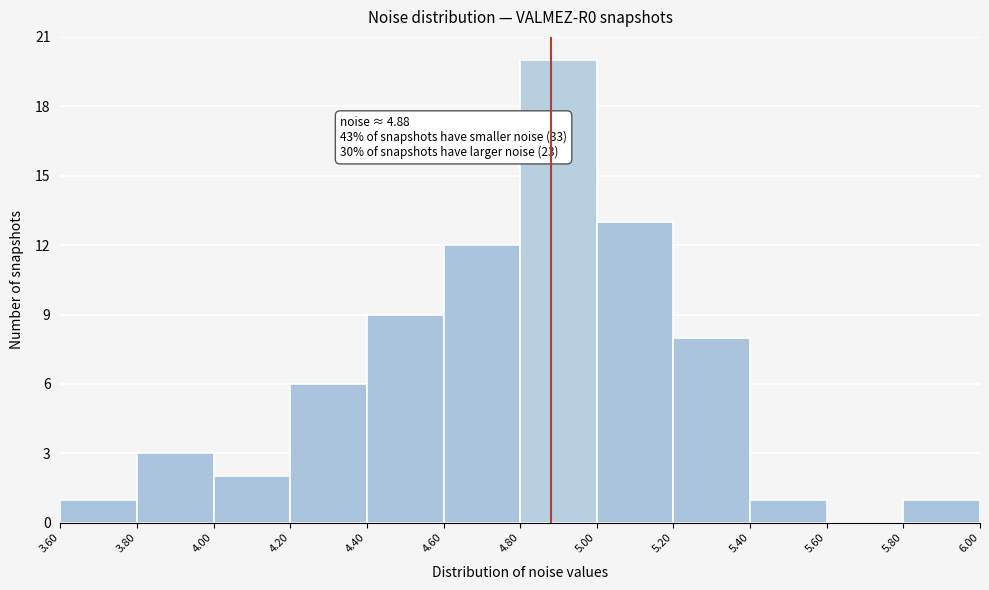

Which range on the x-axis has the tallest bar?

4.80 to 5.00